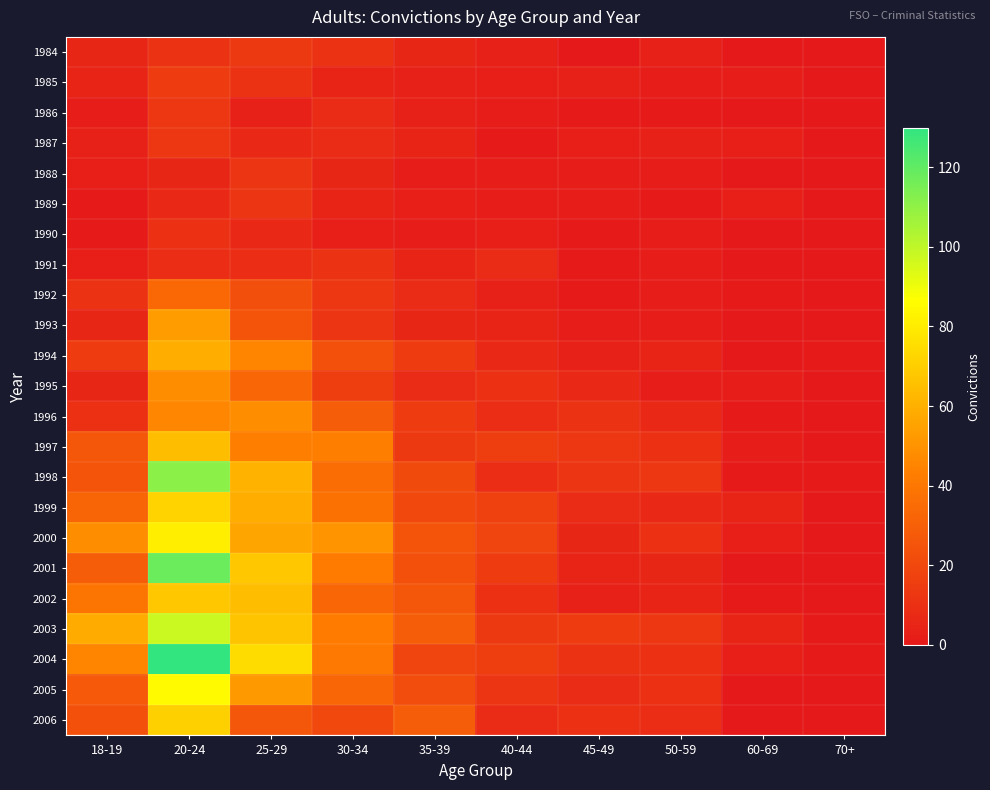

At 60-69, list the series in order from smallest to largest.

1984, 1986, 1988, 1990, 1991, 1993, 1994, 2001, 2005, 2006, 1992, 1996, 1998, 2002, 1985, 1995, 1997, 1987, 1989, 2000, 2004, 1999, 2003